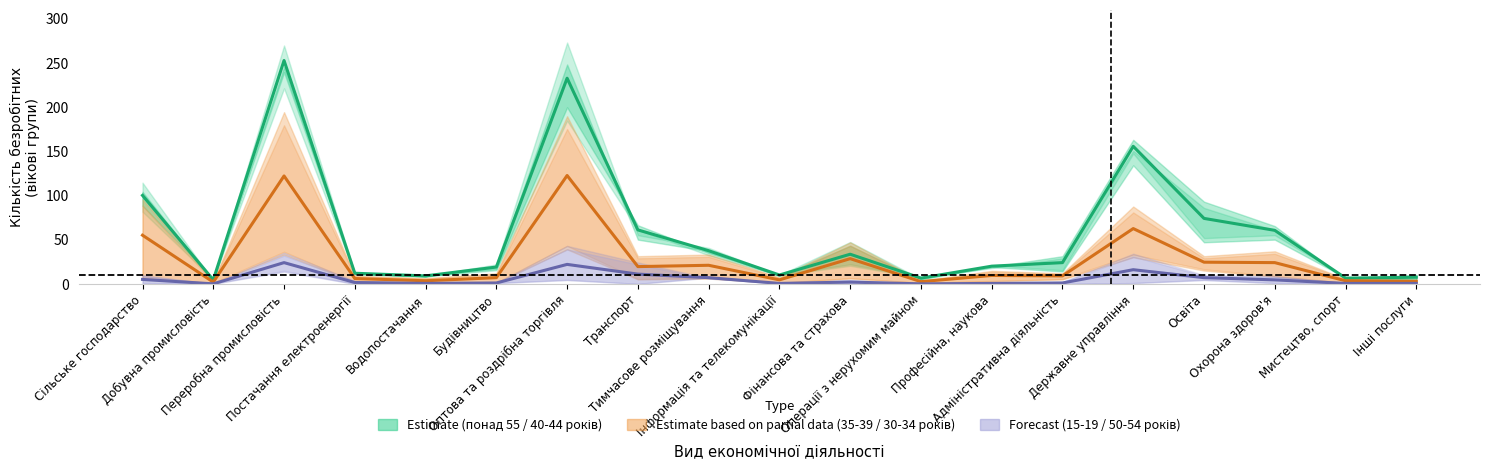

What position from the left is Сільське господарство?

1